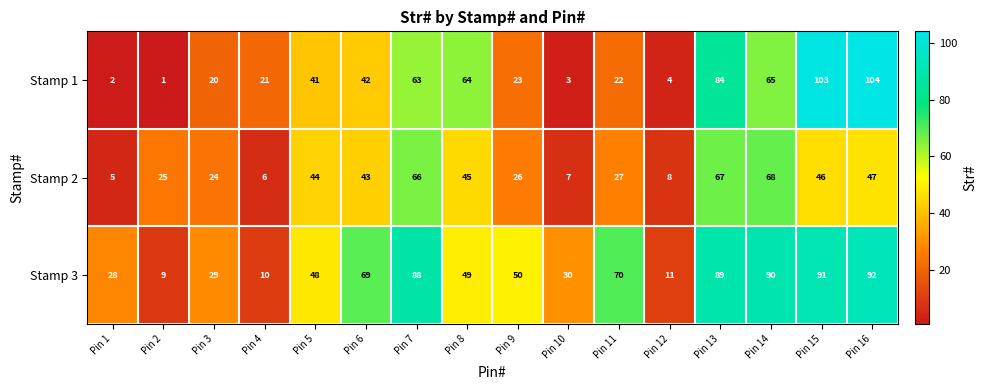

Which series has the largest range (max minus min)?

Stamp 1